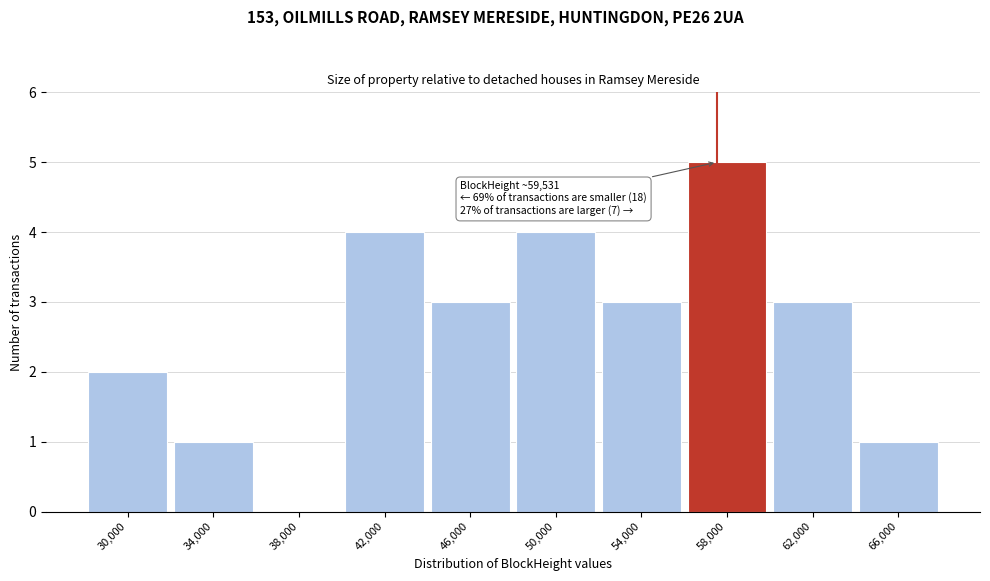

Reading left to right, transcribe all the data shown in this chart.

30,000=2	34,000=1	38,000=0	42,000=4	46,000=3	50,000=4	54,000=3	58,000=5	62,000=3	66,000=1